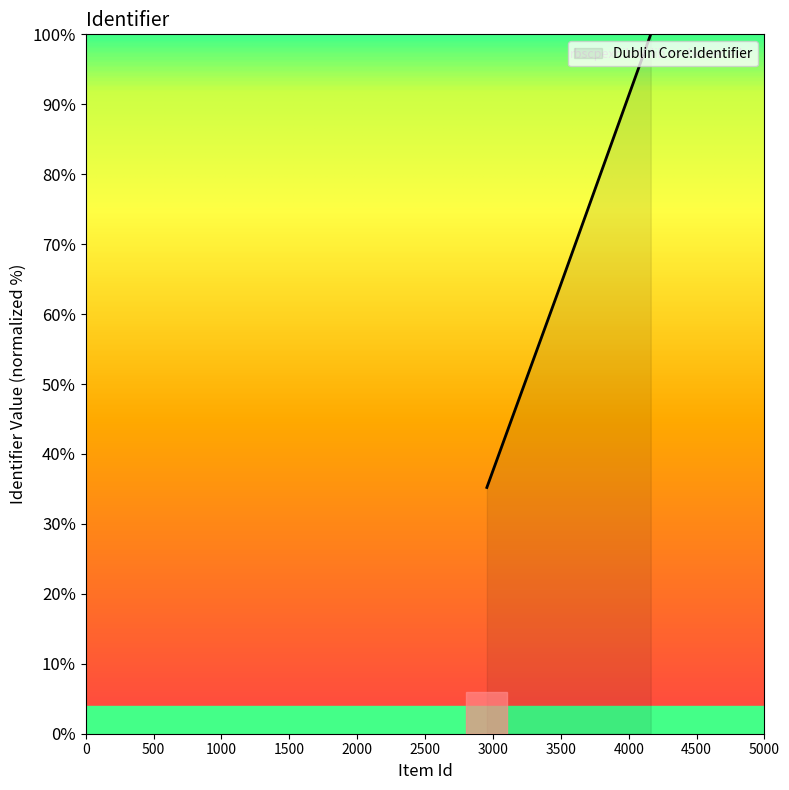

What is the maximum value shown in the chart?

100.0